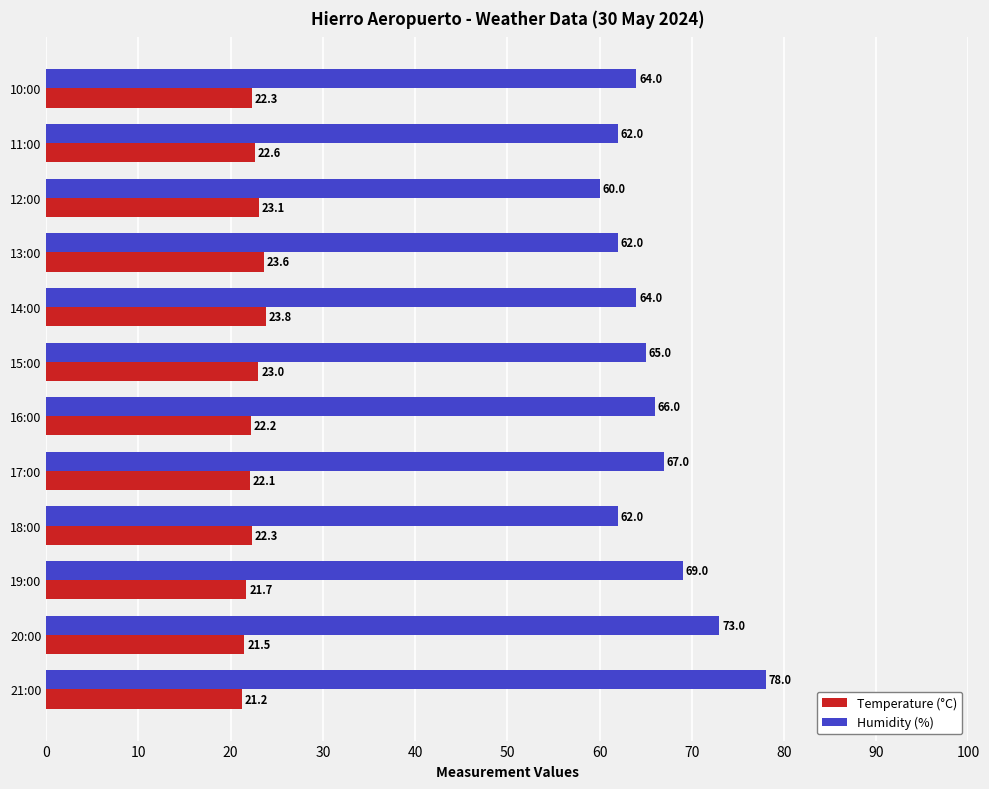

What is the difference between the maximum and minimum values in the Humidity (%) series?

18.0